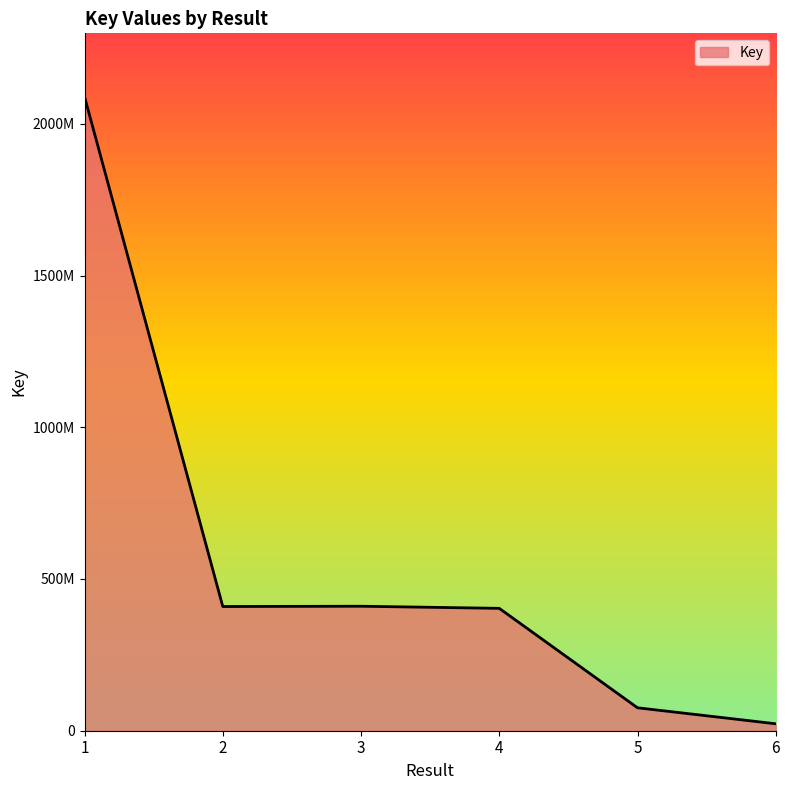

Does the chart have visible grid lines?

No